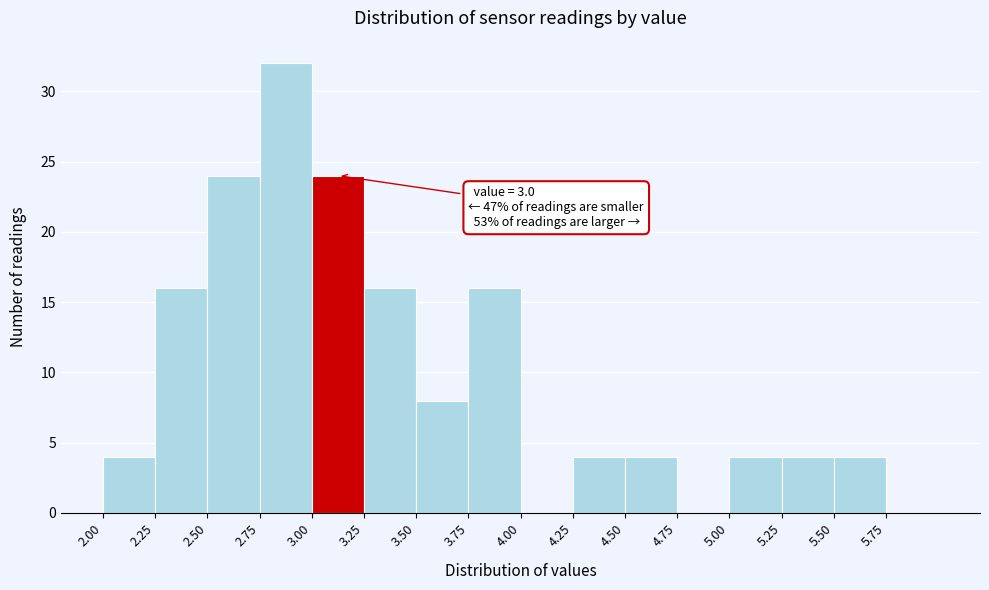

Over which range of the x-axis is the bar tallest?

2.75 to 3.00